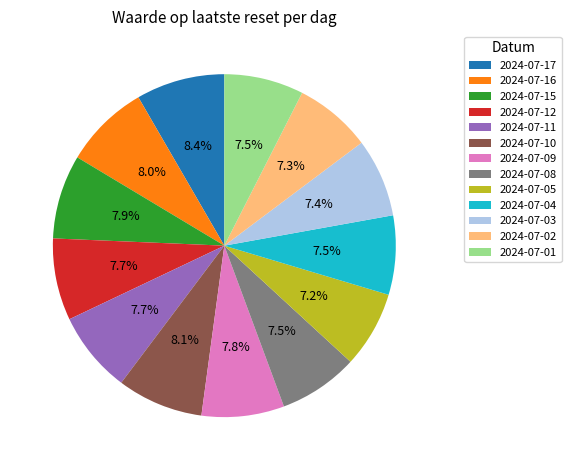

Is there a majority slice in this chart?

No